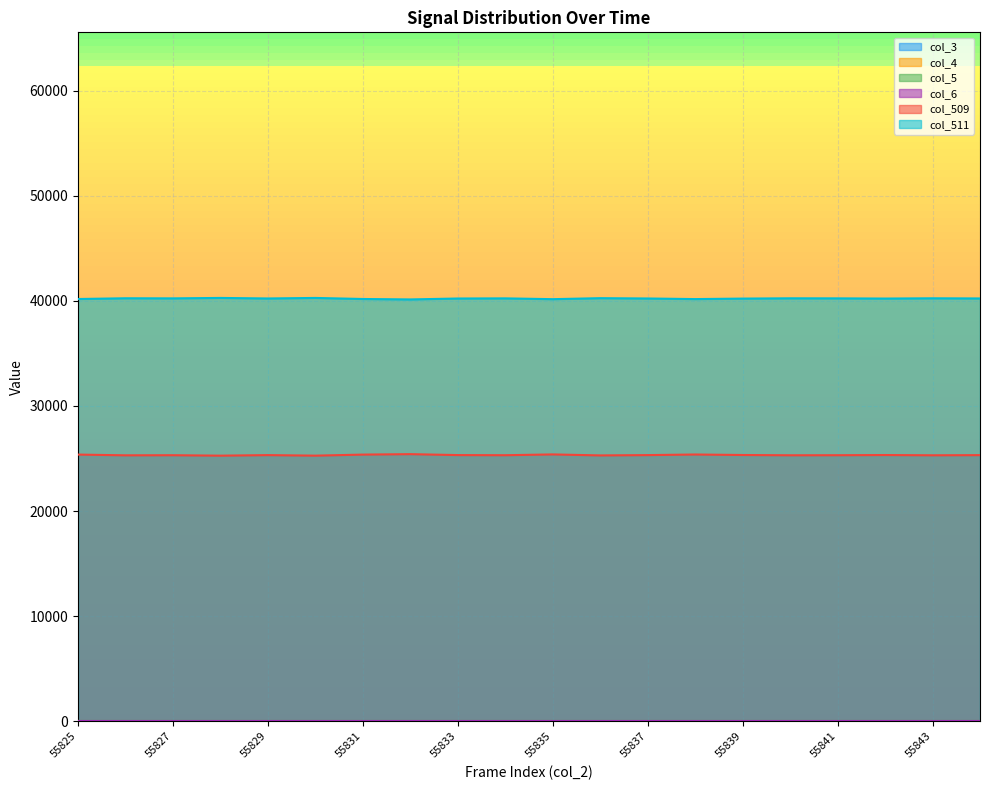

List the series in order of their peak value, lowest first.

col_3, col_4, col_5, col_6, col_509, col_511